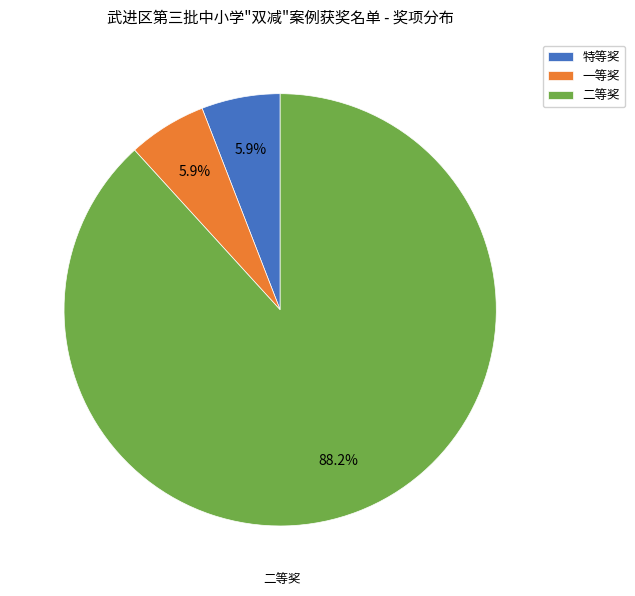

Which category has the biggest portion of the pie?

二等奖